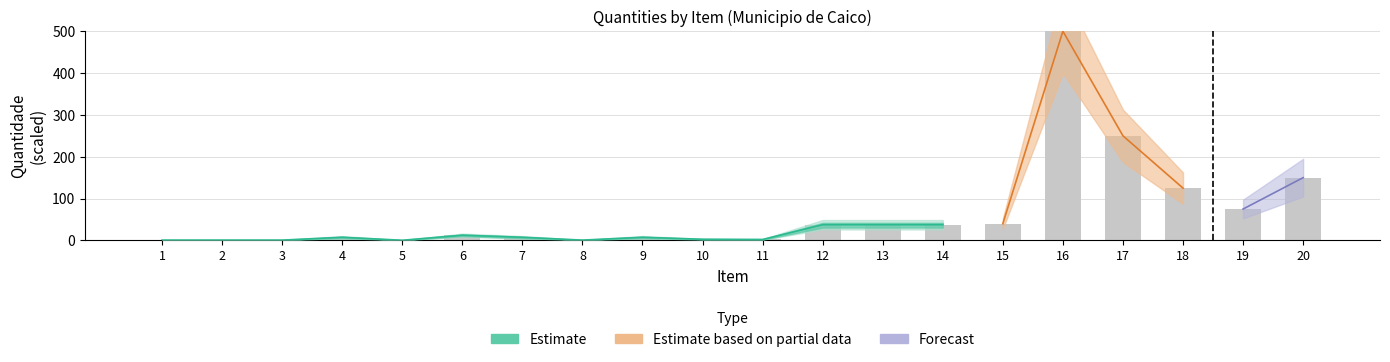

What is the value of the Reported bar at the 7th from the left?

7.5